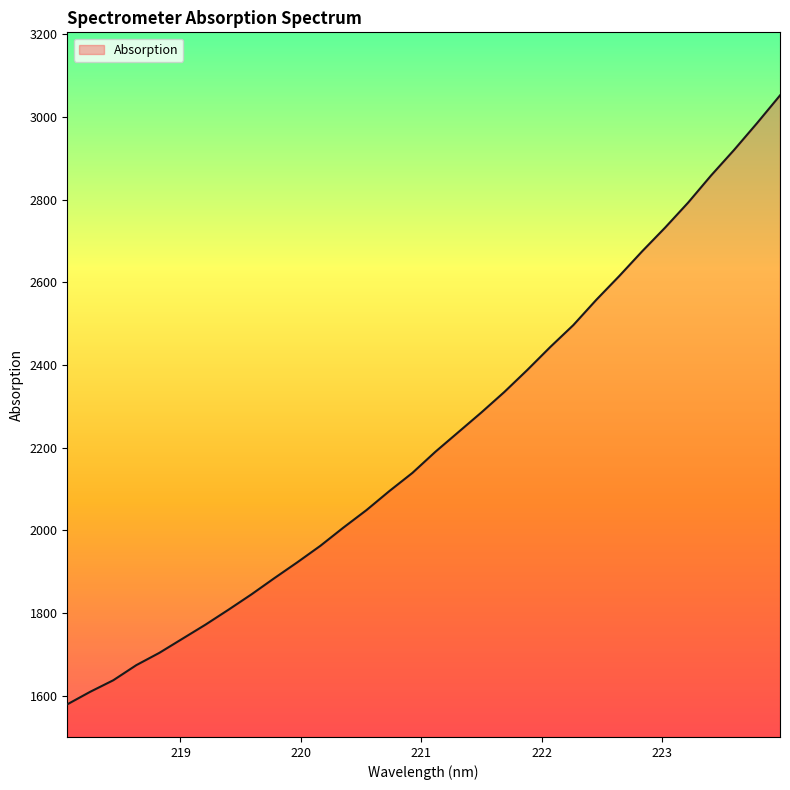

What is the smallest value displayed?

1578.9